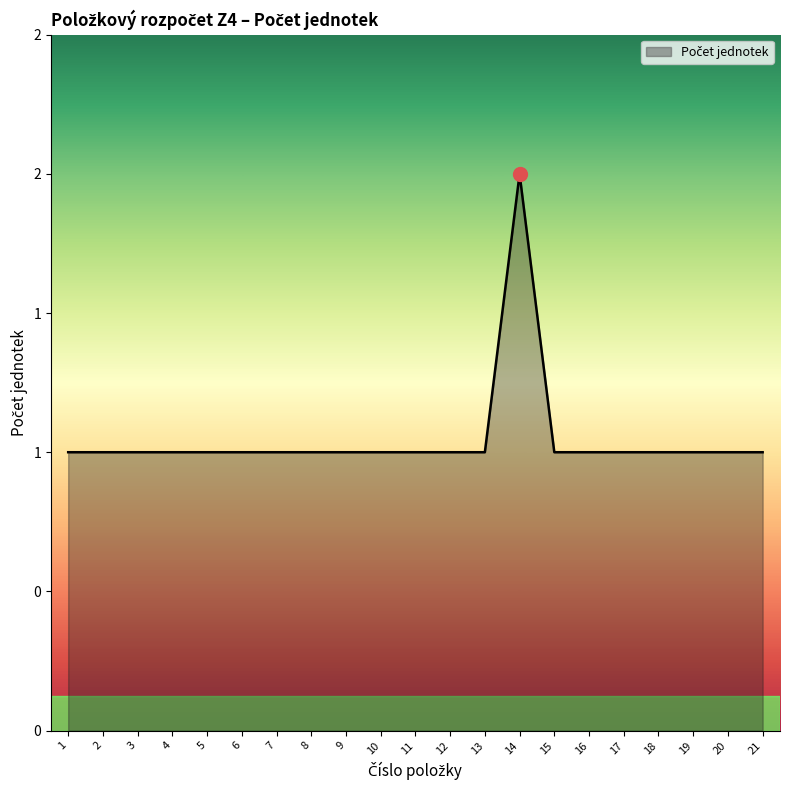

What is the difference between the maximum and second lowest values?

1